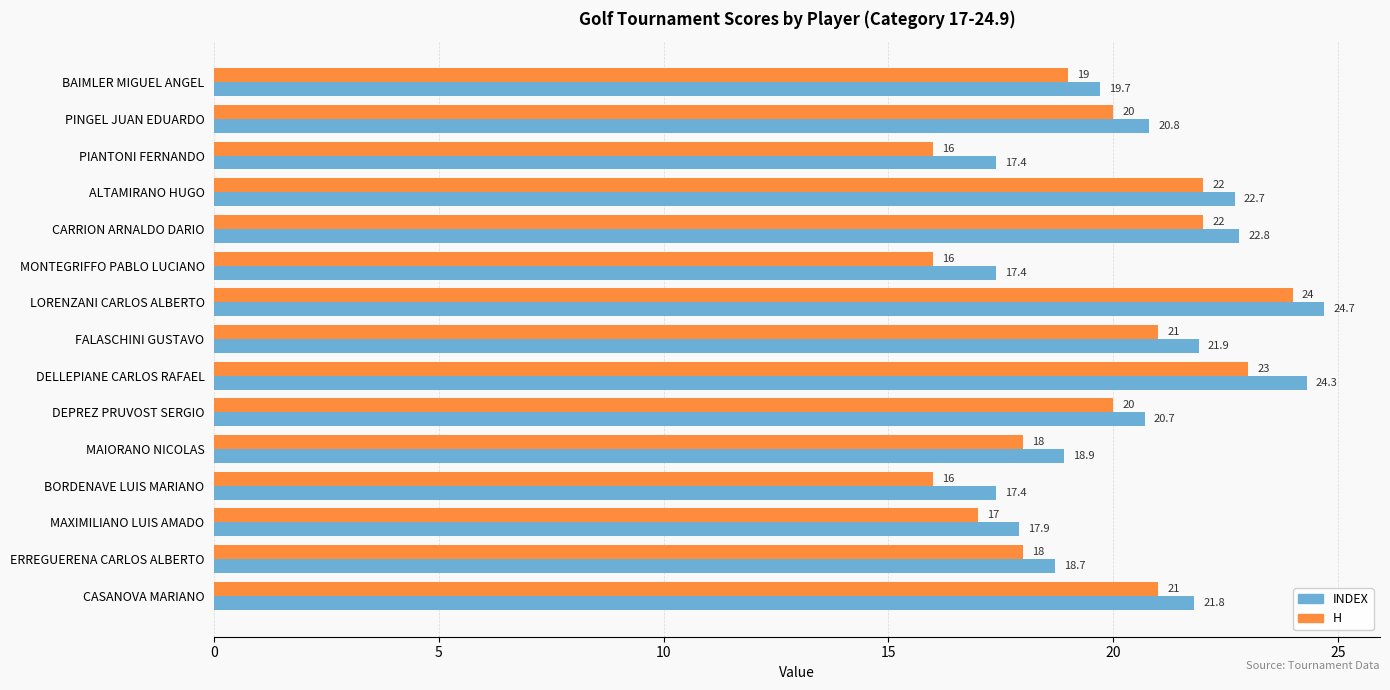

What is the maximum value for H?

24.0